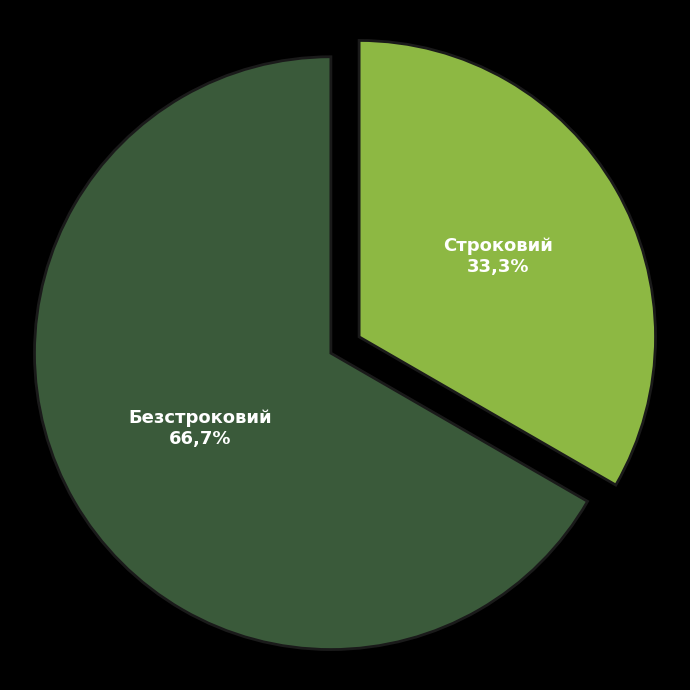

Which slice is the largest?

Безстроковий